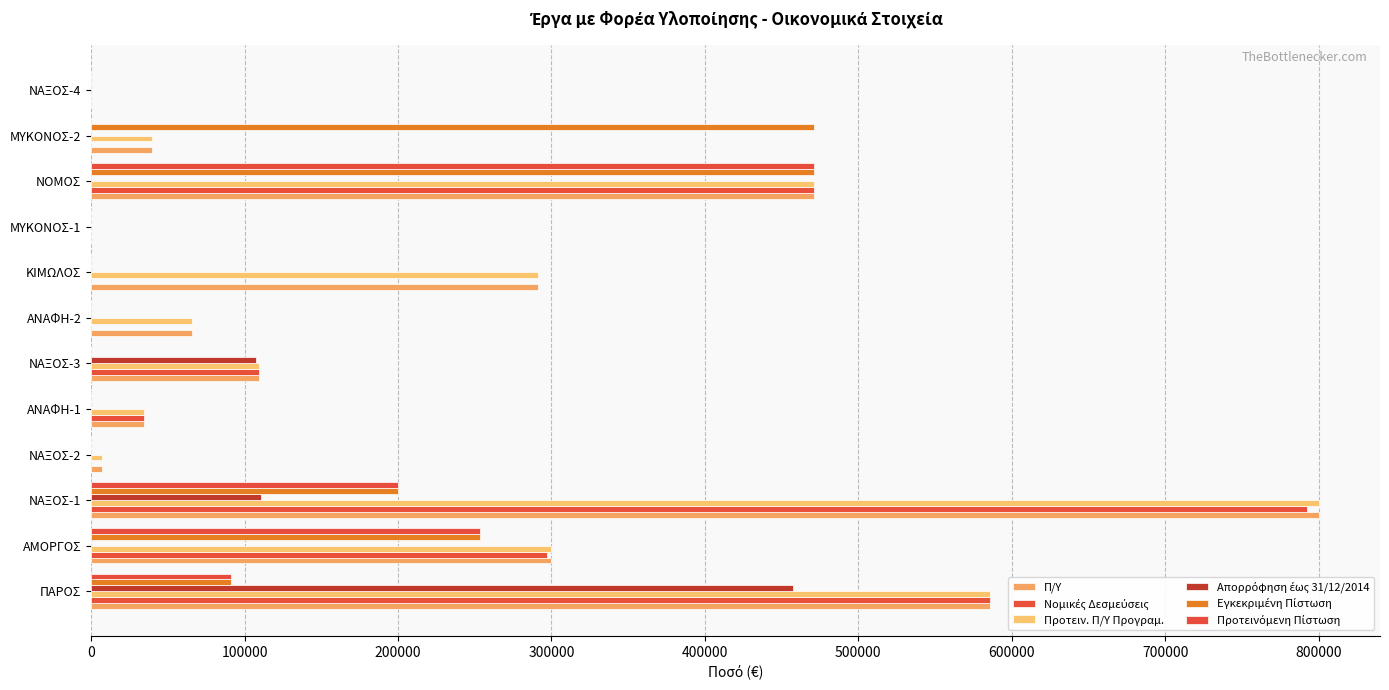

How many categories are shown in the chart?

12